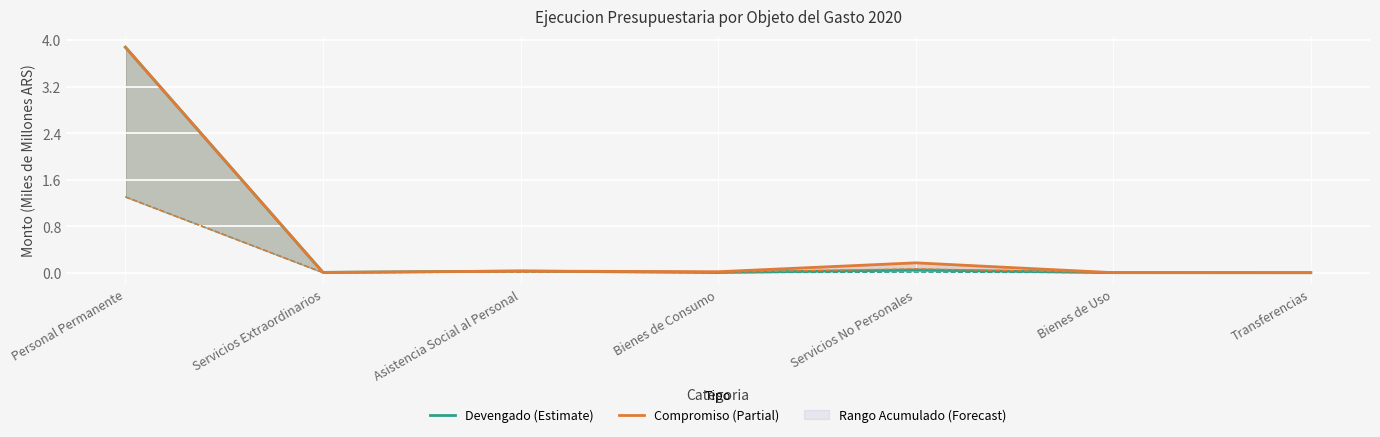

True or false: Devengado (Estimate) has a value of 0.0 at Bienes de Consumo.

False